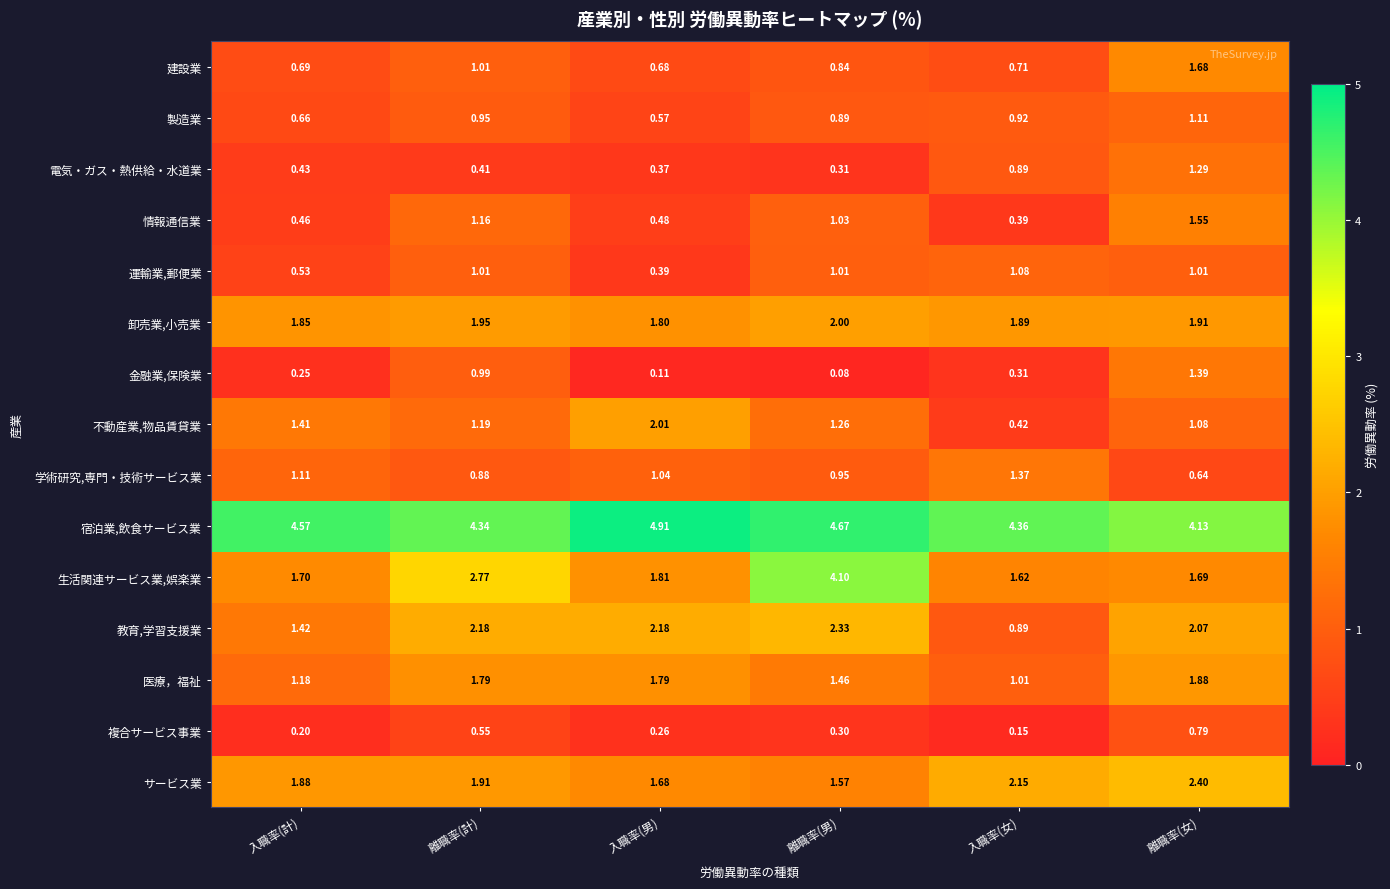

Which category has the highest value across all series?

入職率(男)